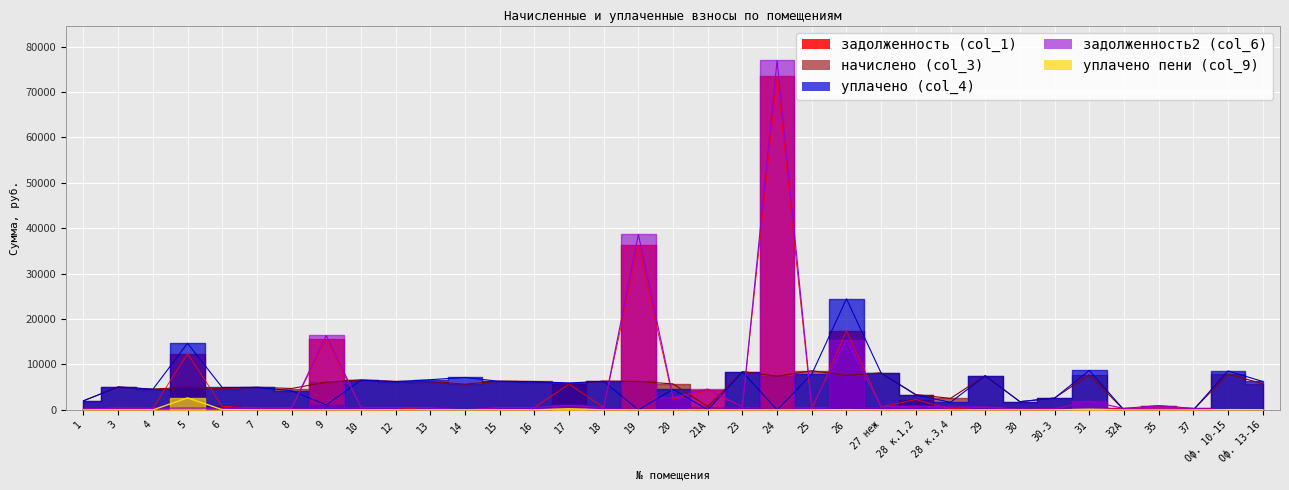

What is the label of the 16th point from the right?

23